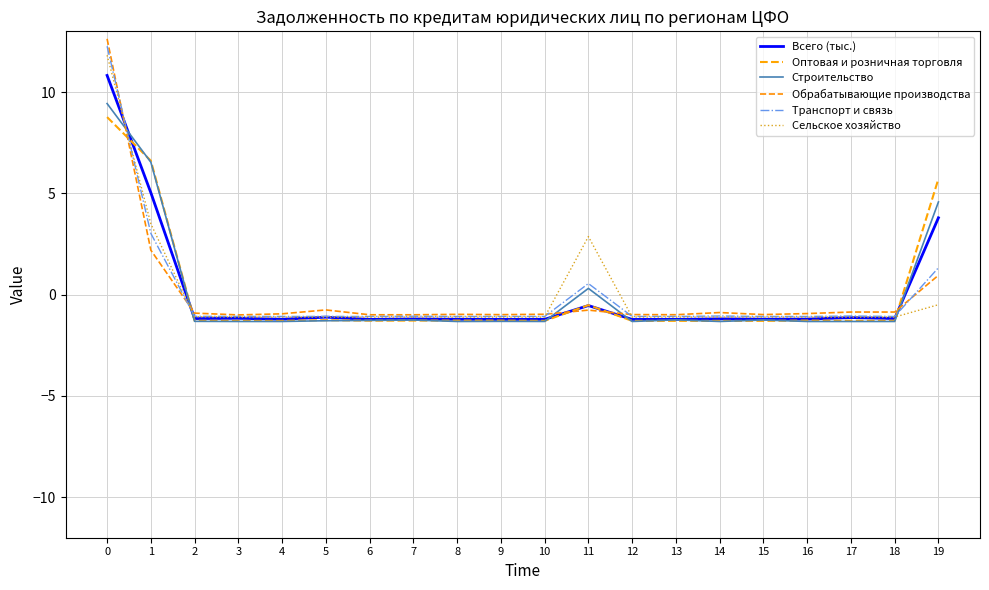

Rank the categories by Оптовая и розничная торговля value from lowest to highest.

3, 4, 10, 12, 13, 15, 14, 17, 2, 18, 6, 9, 7, 8, 16, 5, 11, 19, 1, 0